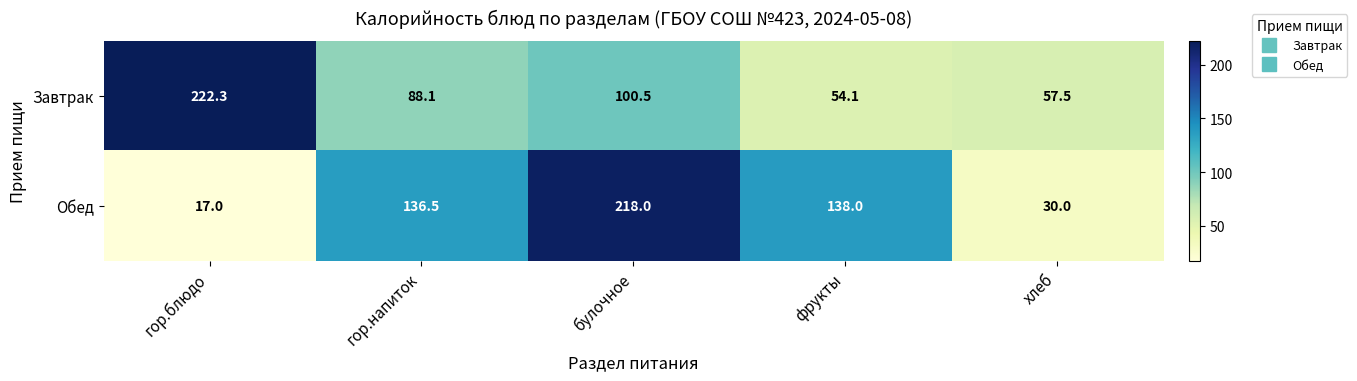

Where does the Обед series first go above 136?

гор.напиток